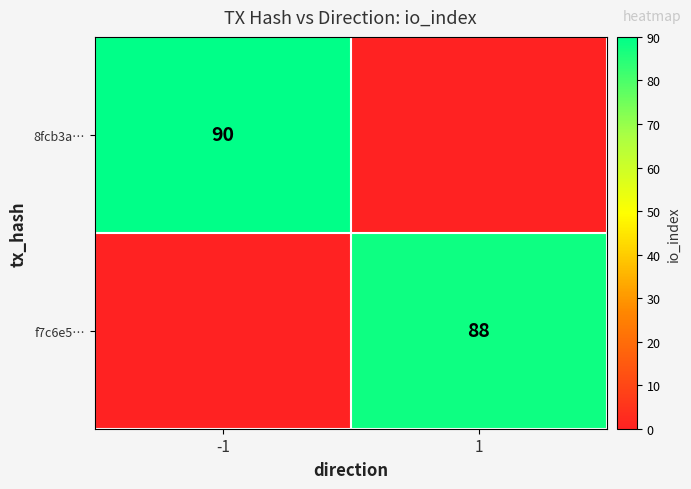

The value of 8fcb3a… at -1 is 136. True or false?

False